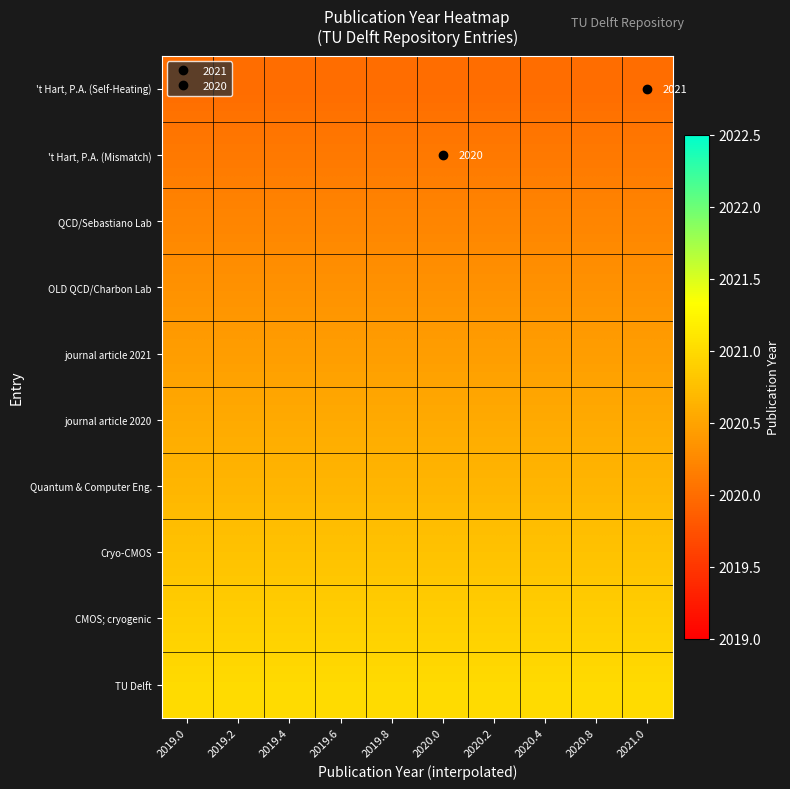

Is the value of QCD/Sebastiano Lab at 2019.6 greater than the value of CMOS; cryogenic at 2020.8?

No